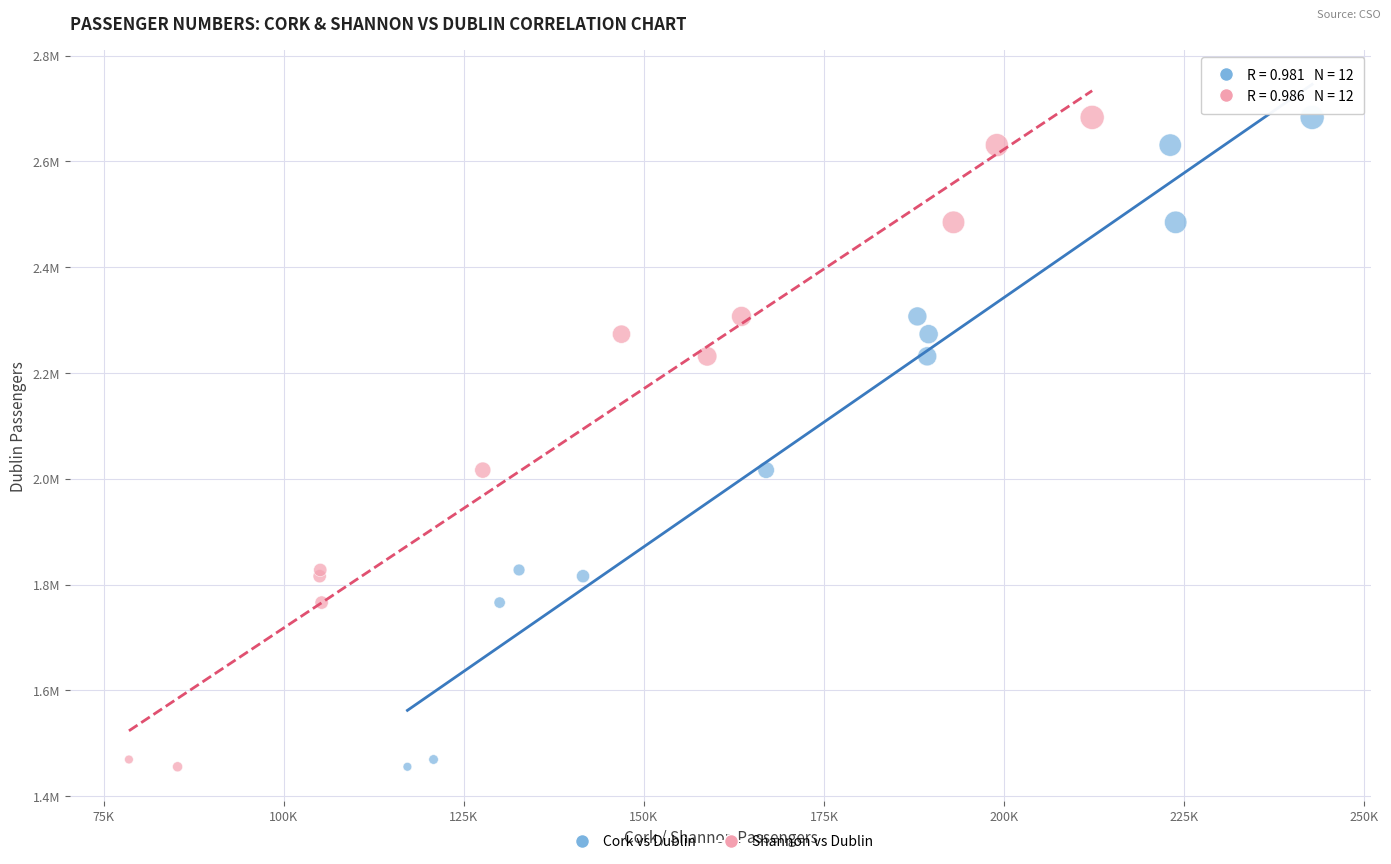

What are all the series names shown in the legend?

Cork vs Dublin, Shannon vs Dublin